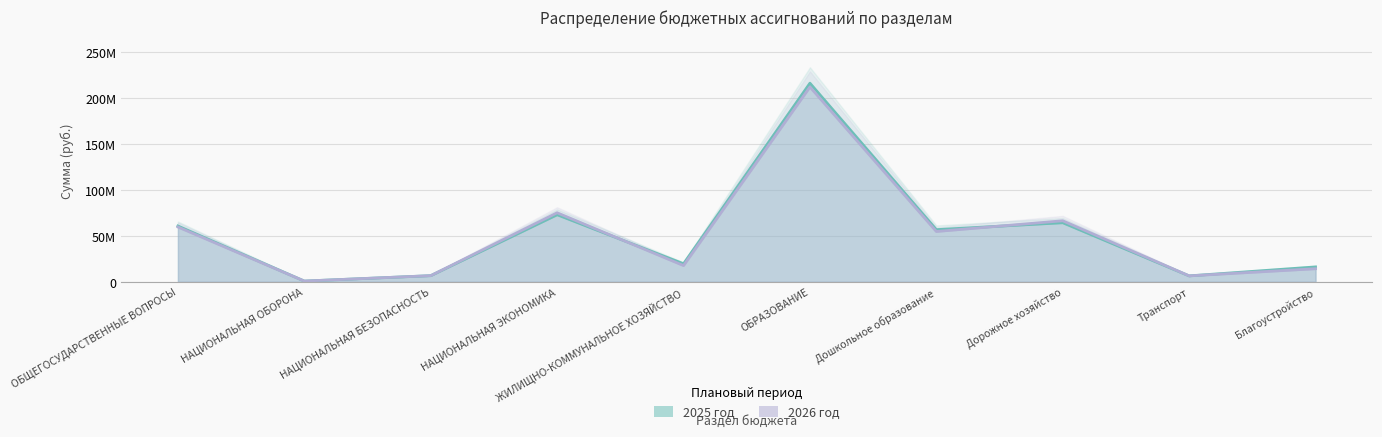

Reading left to right, list all the values displayed in this chart.

2025 год: ОБЩЕГОСУДАРСТВЕННЫЕ ВОПРОСЫ=60690987	НАЦИОНАЛЬНАЯ ОБОРОНА=790200	НАЦИОНАЛЬНАЯ БЕЗОПАСНОСТЬ=6671857	НАЦИОНАЛЬНАЯ ЭКОНОМИКА=72917126	ЖИЛИЩНО-КОММУНАЛЬНОЕ ХОЗЯЙСТВО=19627300	ОБРАЗОВАНИЕ=215952628	Дошкольное образование=56722610	Дорожное хозяйство=64224526	Транспорт=6444300	Благоустройство=16185600
2026 год: ОБЩЕГОСУДАРСТВЕННЫЕ ВОПРОСЫ=59588388	НАЦИОНАЛЬНАЯ ОБОРОНА=790400	НАЦИОНАЛЬНАЯ БЕЗОПАСНОСТЬ=6671857	НАЦИОНАЛЬНАЯ ЭКОНОМИКА=75056437	ЖИЛИЩНО-КОММУНАЛЬНОЕ ХОЗЯЙСТВО=17647300	ОБРАЗОВАНИЕ=211861848	Дошкольное образование=54702610	Дорожное хозяйство=66360337	Транспорт=6447800	Благоустройство=14205600